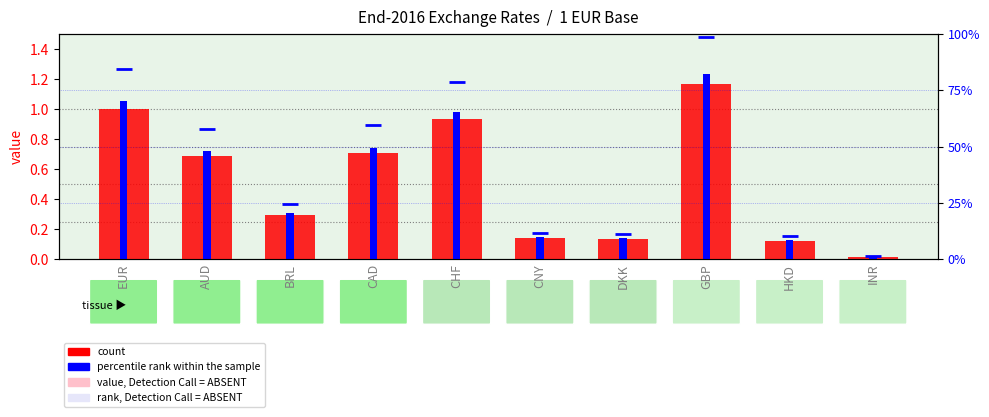

What is the label of the 8th bar from the right?

BRL